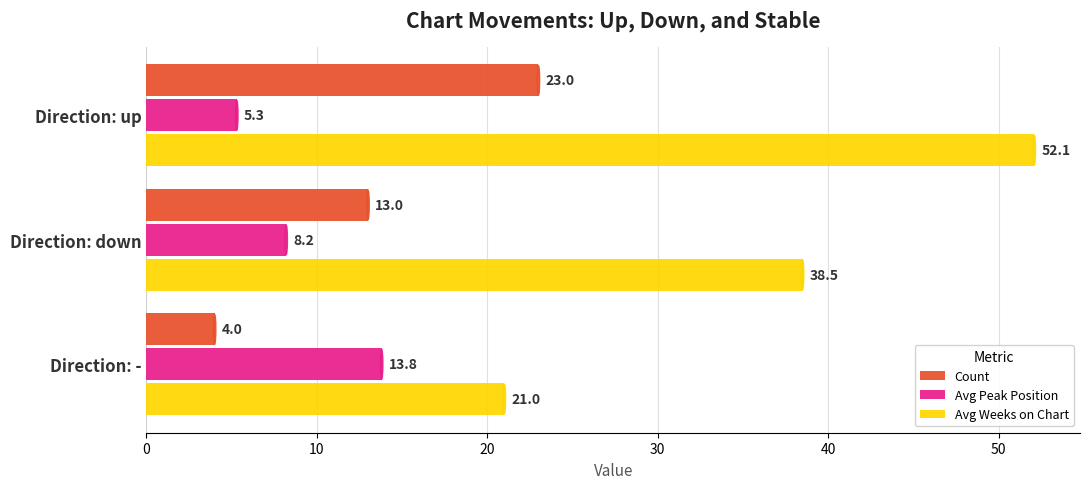

Rank the series by their average value, from highest to lowest.

Avg Weeks on Chart, Count, Avg Peak Position